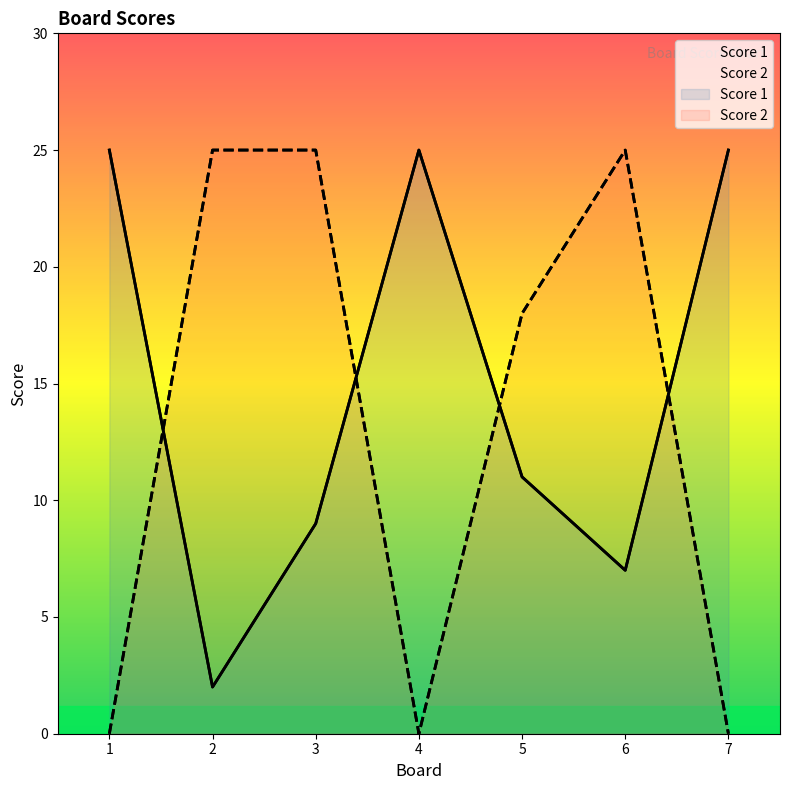

Reading left to right, list all the values displayed in this chart.

Score 1: 1=25	2=2	3=9	4=25	5=11	6=7	7=25
Score 2: 1=0	2=25	3=25	4=0	5=18	6=25	7=0